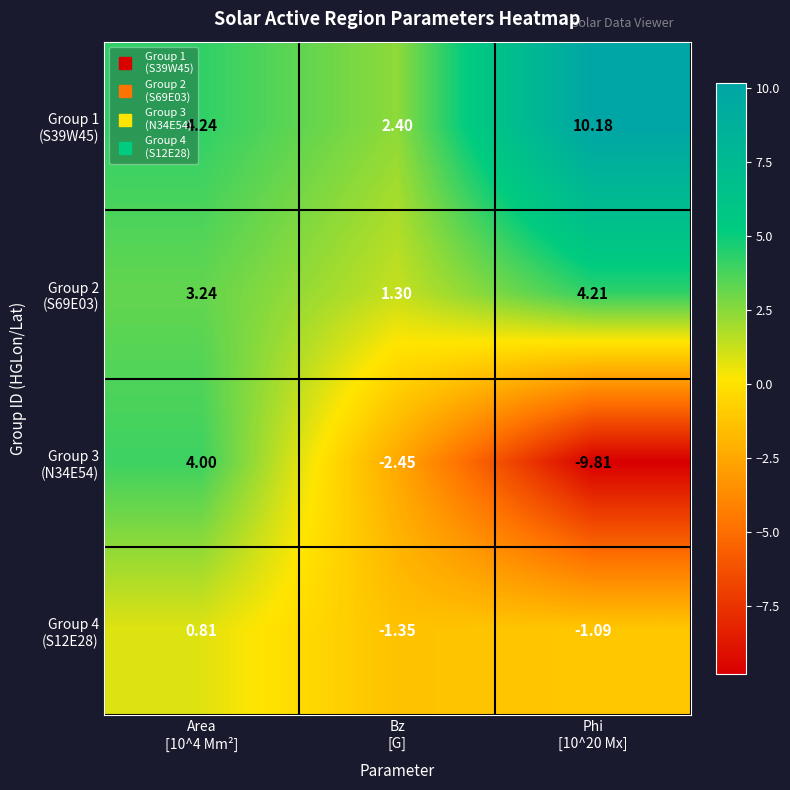

How many series are shown in this chart?

4